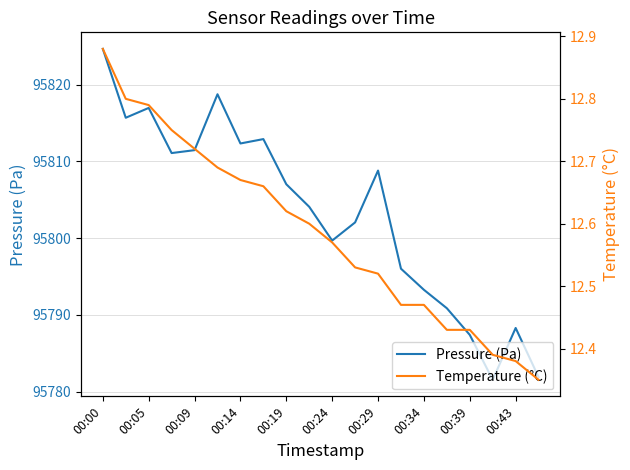

What is the minimum value for Pressure (Pa)?

95781.6